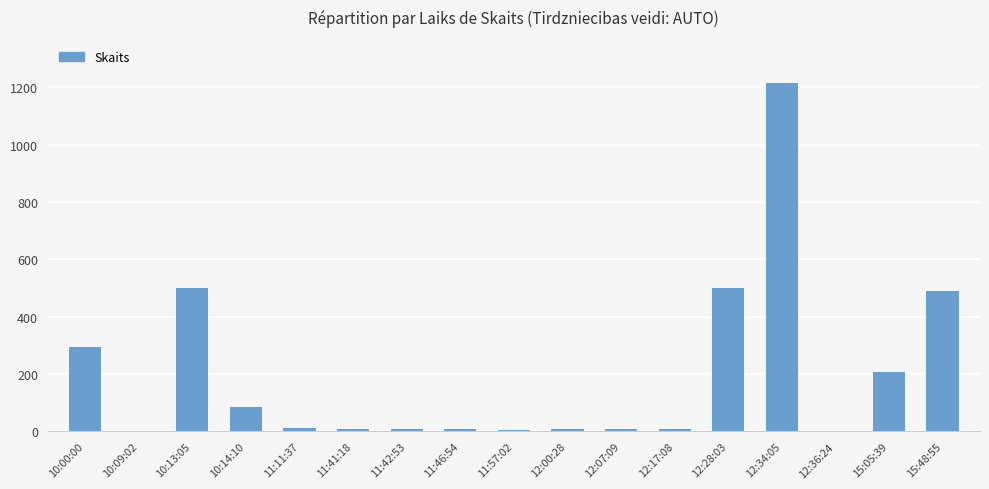

The value at 12:28:03 is 239. True or false?

False